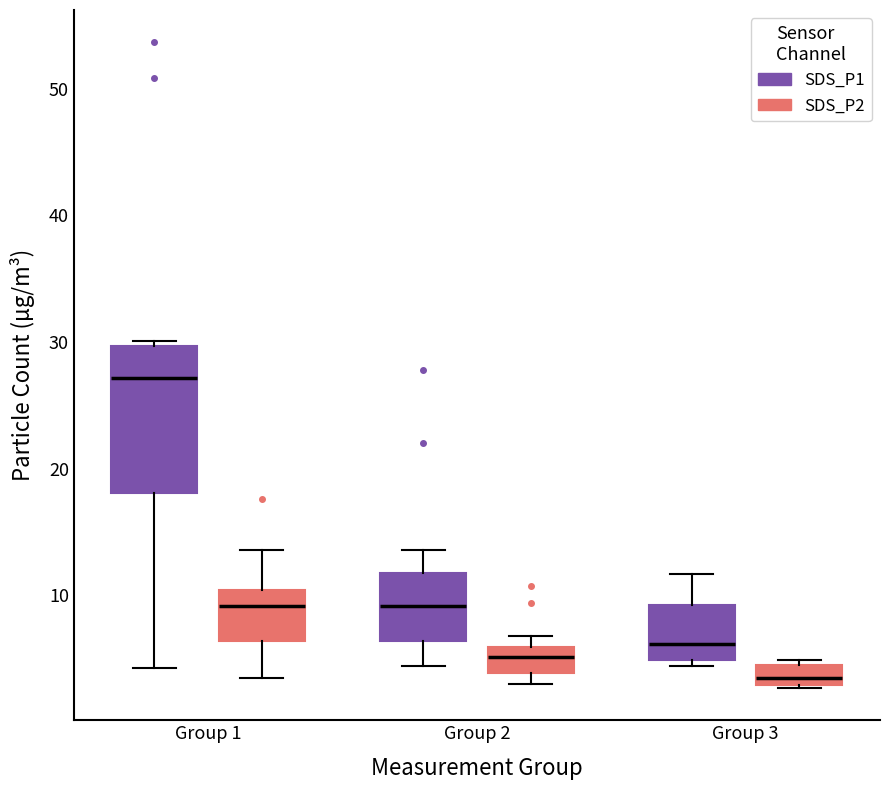

Reading left to right, transcribe this box plot: for each box, give where its median line is, the range the box spans, and where its two whiskers end, as read against the y-axis. The values are not printed on the chart, so give them approximately, as read against the axis.

Group 1 (SDS_P1): median 27, box 18 to 30, whiskers 4 to 30 (just above the box's upper edge)
Group 1 (SDS_P2): median 9, box 6 to 10, whiskers 3 to 14
Group 2 (SDS_P1): median 9, box 6 to 12, whiskers 4 to 14
Group 2 (SDS_P2): median 5, box 4 to 6, whiskers 3 to 7
Group 3 (SDS_P1): median 6, box 5 to 9, whiskers 4 to 12
Group 3 (SDS_P2): median 3 (just above the box's lower edge), box 3 to 5, whiskers 3 to 5 (just above the box's upper edge)